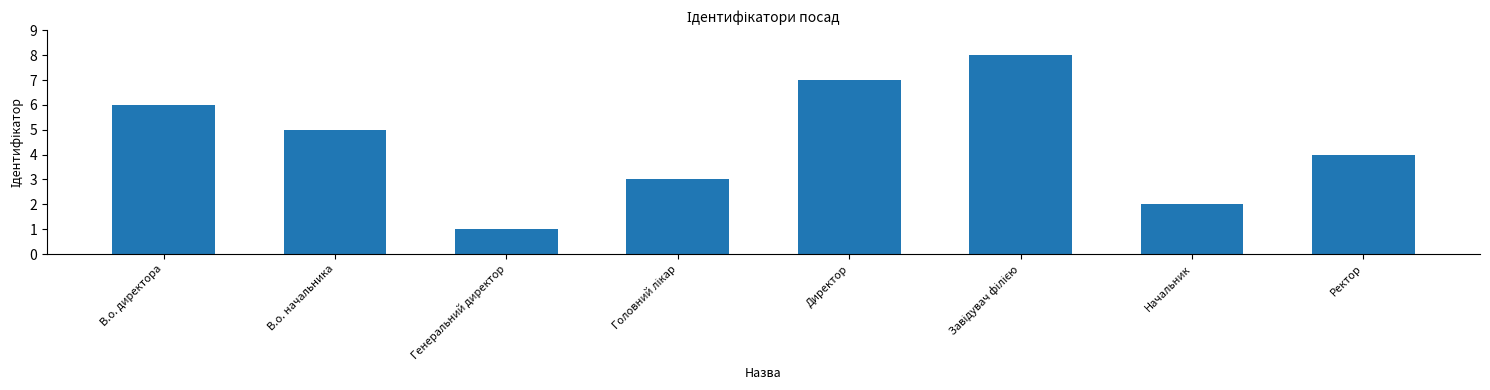

At which label is the value closest to 4?

Ректор